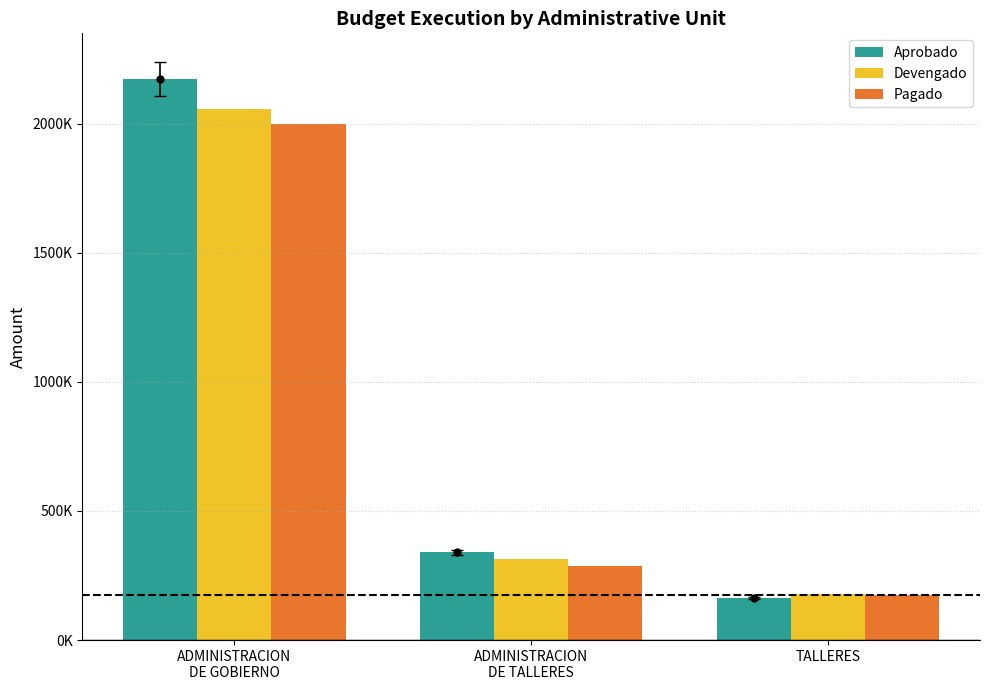

Where is Pagado nearest to the value 1086370?

ADMINISTRACION
DE TALLERES